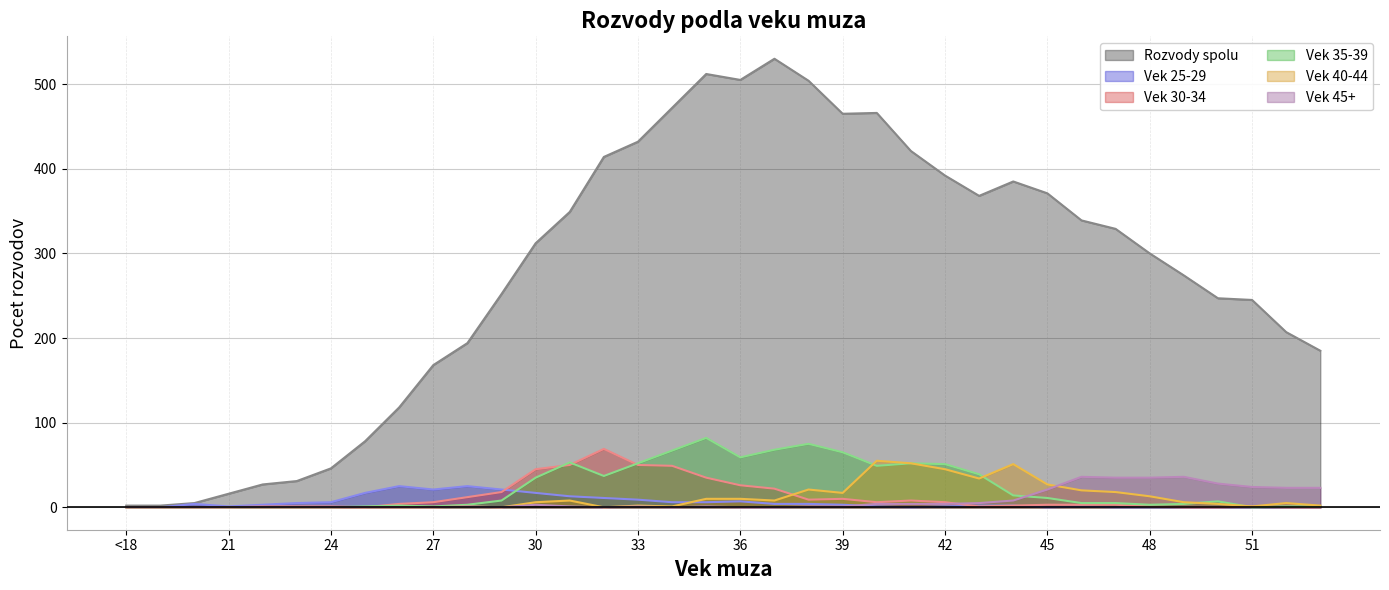

List the labels in order of Vek 45+ value, largest first.

46, 49, 47, 48, 50, 51, 52, 53, 45, 44, 43, 40, 41, 42, 30, 28, 31, 33, 35, 38, 39, <18, 19, 20, 21, 22, 23, 24, 25, 26, 27, 29, 32, 34, 36, 37